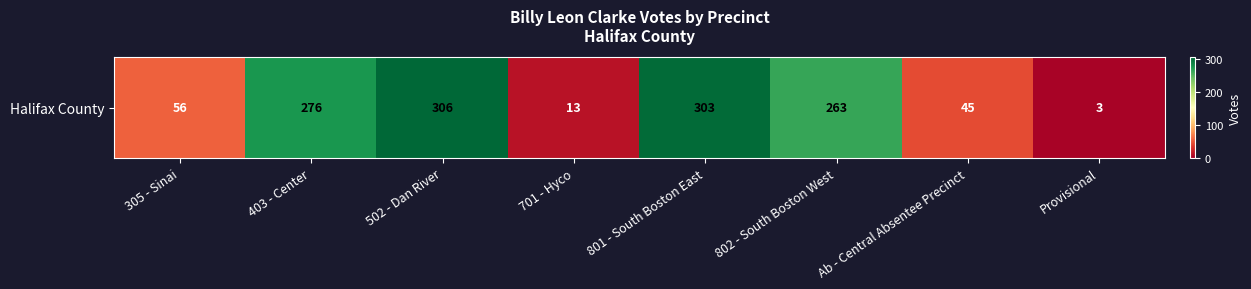

List the labels in order of value, largest first.

502 - Dan River, 801 - South Boston East, 403 - Center, 802 - South Boston West, 305 - Sinai, Ab - Central Absentee Precinct, 701 - Hyco, Provisional